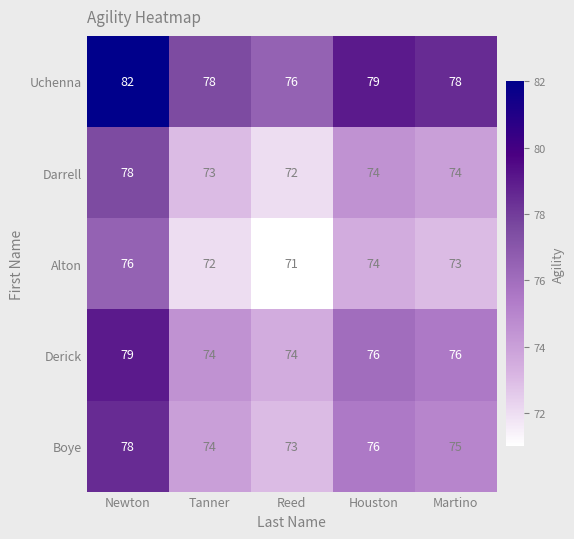

Which label corresponds to the largest value in the chart?

Newton